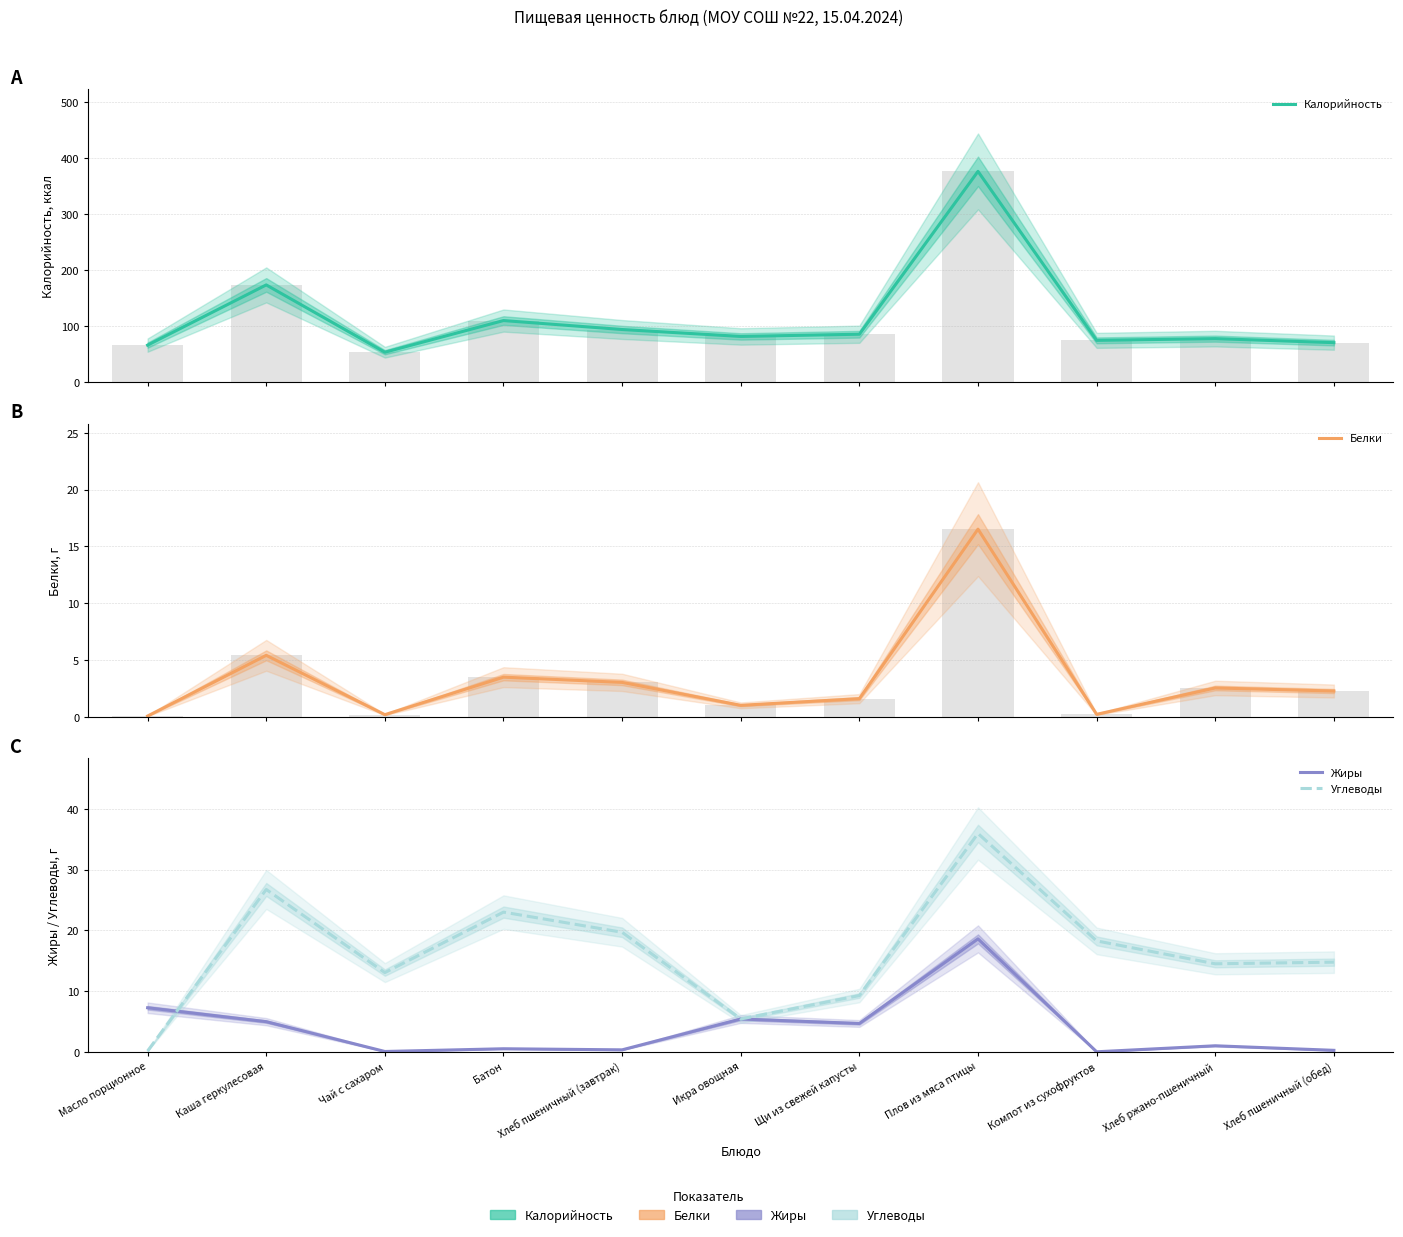

At which label is Калорийность closest to 215?

Каша геркулесовая